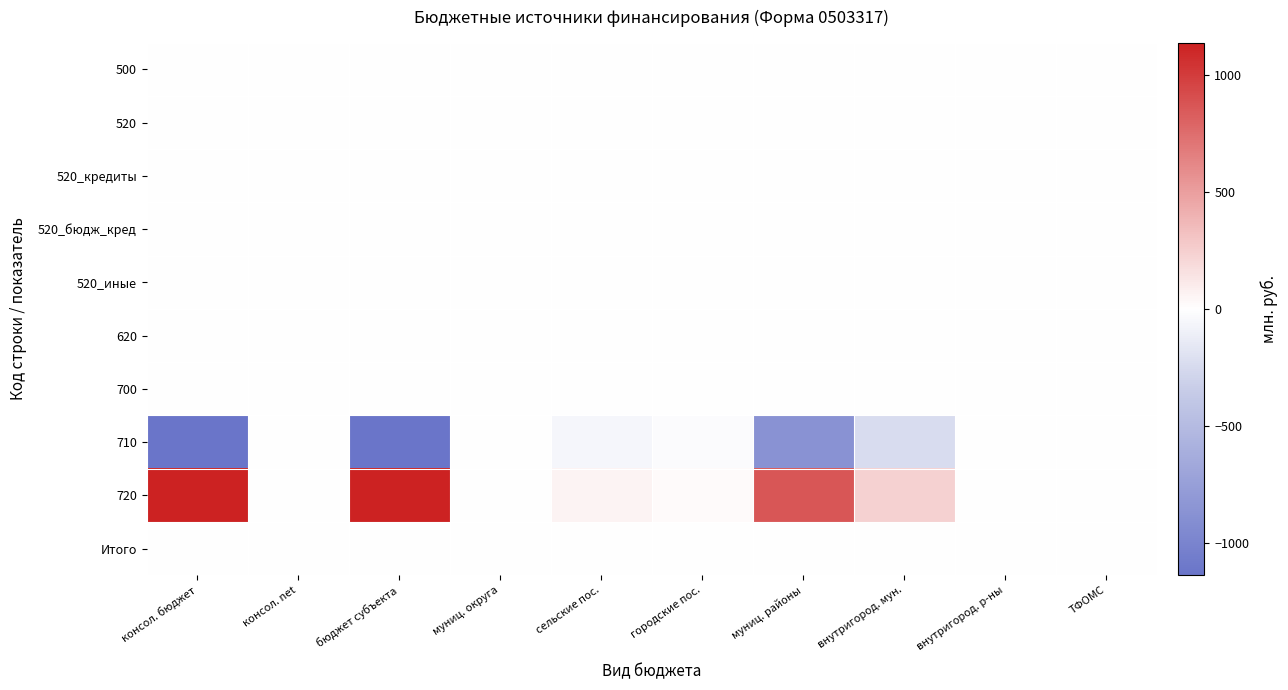

What is the smallest value displayed?

-1136.4